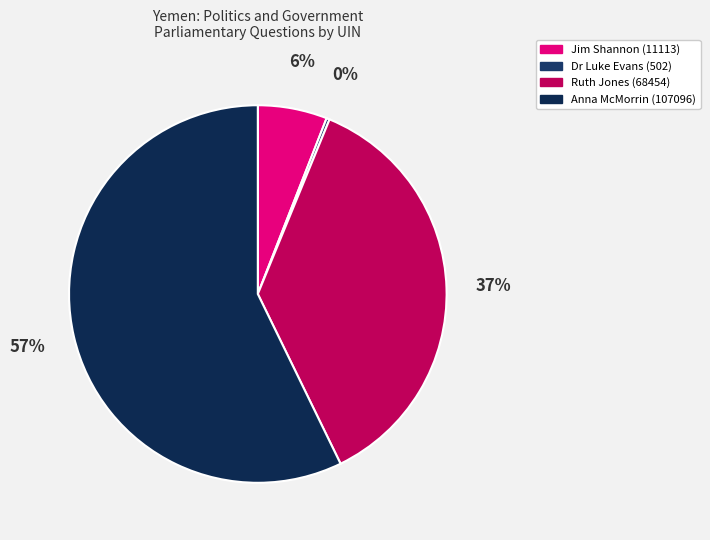

What is the change in value from Jim Shannon (11113) to Dr Luke Evans (502)?

-10611